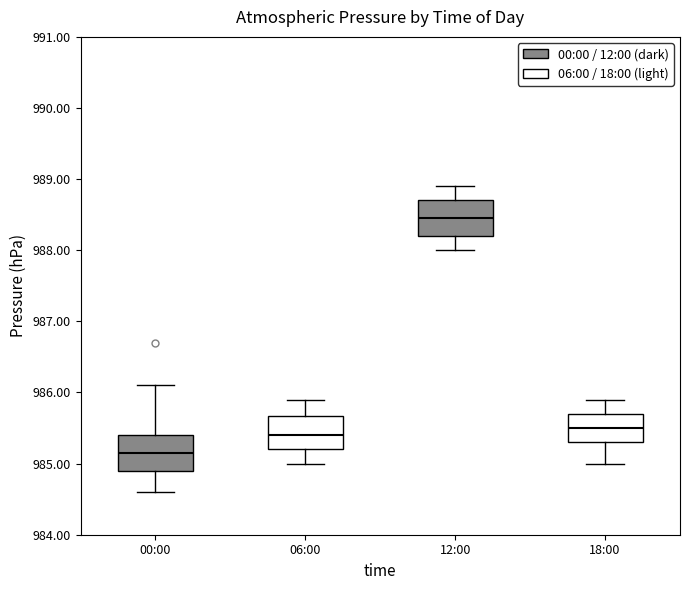

Which box has the lowest median line?

00:00